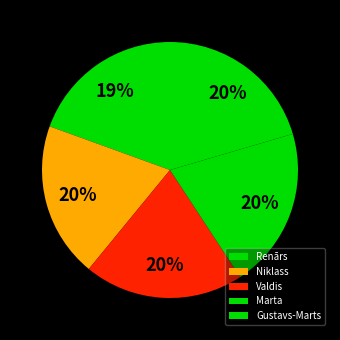

Does Valdis account for over 50% of the chart?

No